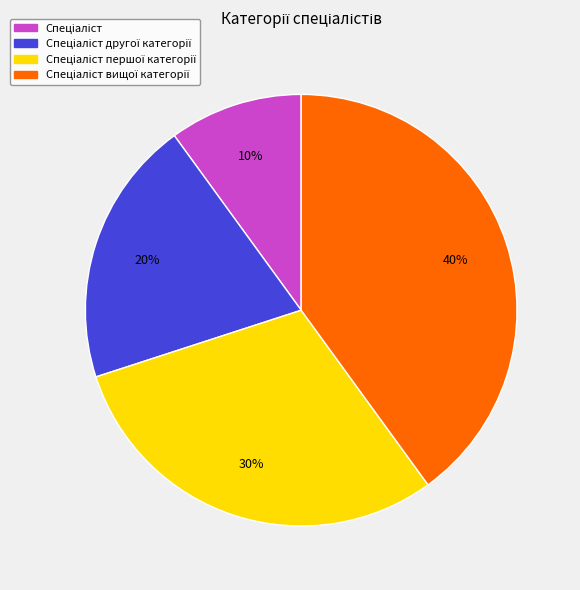

Does any single category account for the majority?

No